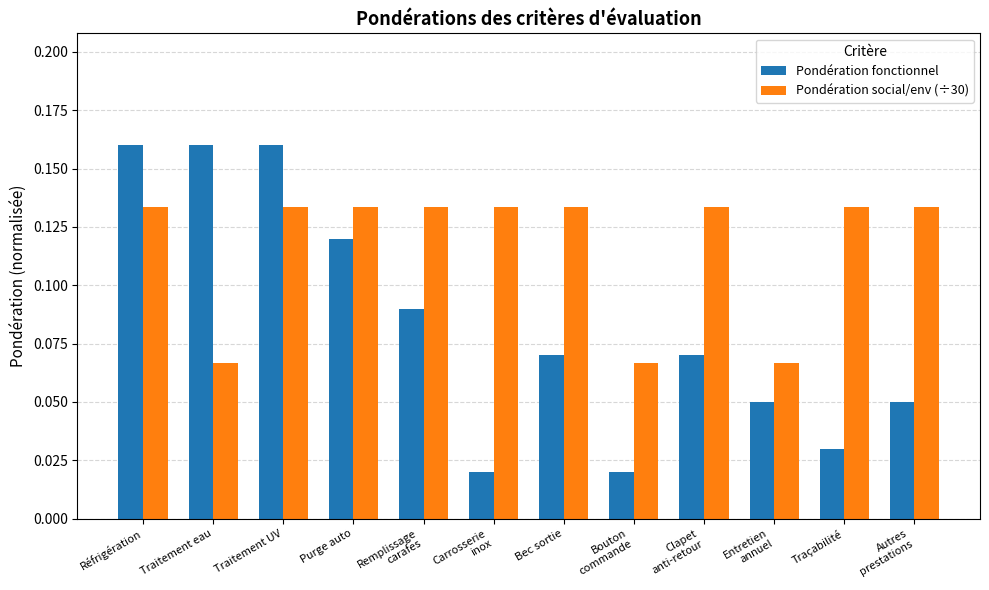

Are the bars grouped side by side (vs. stacked)?

Yes